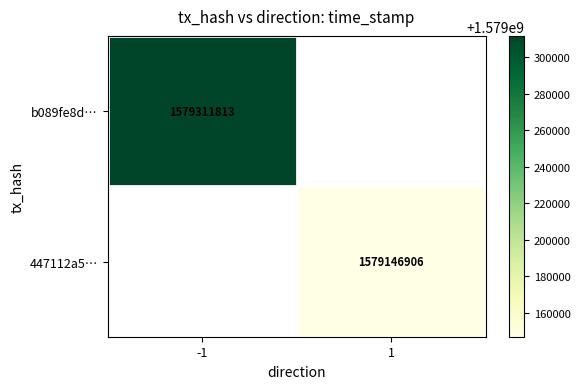

At how many categories does at least one series exceed 1579304875?

1